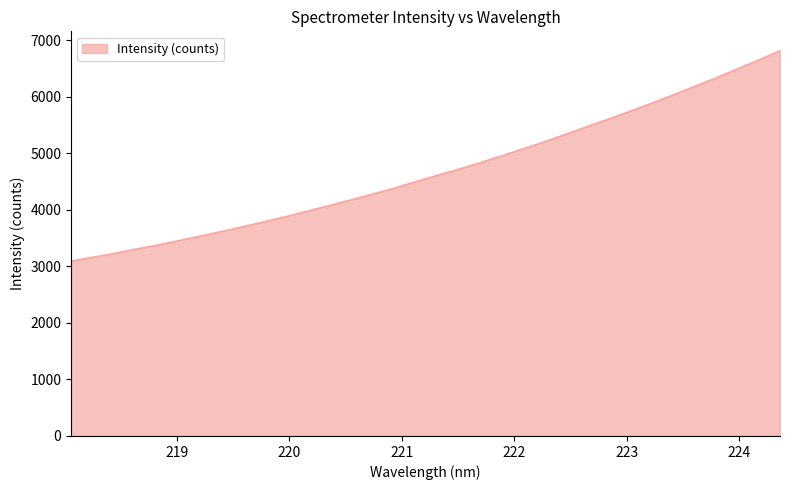

What is the greatest value displayed?

6815.9